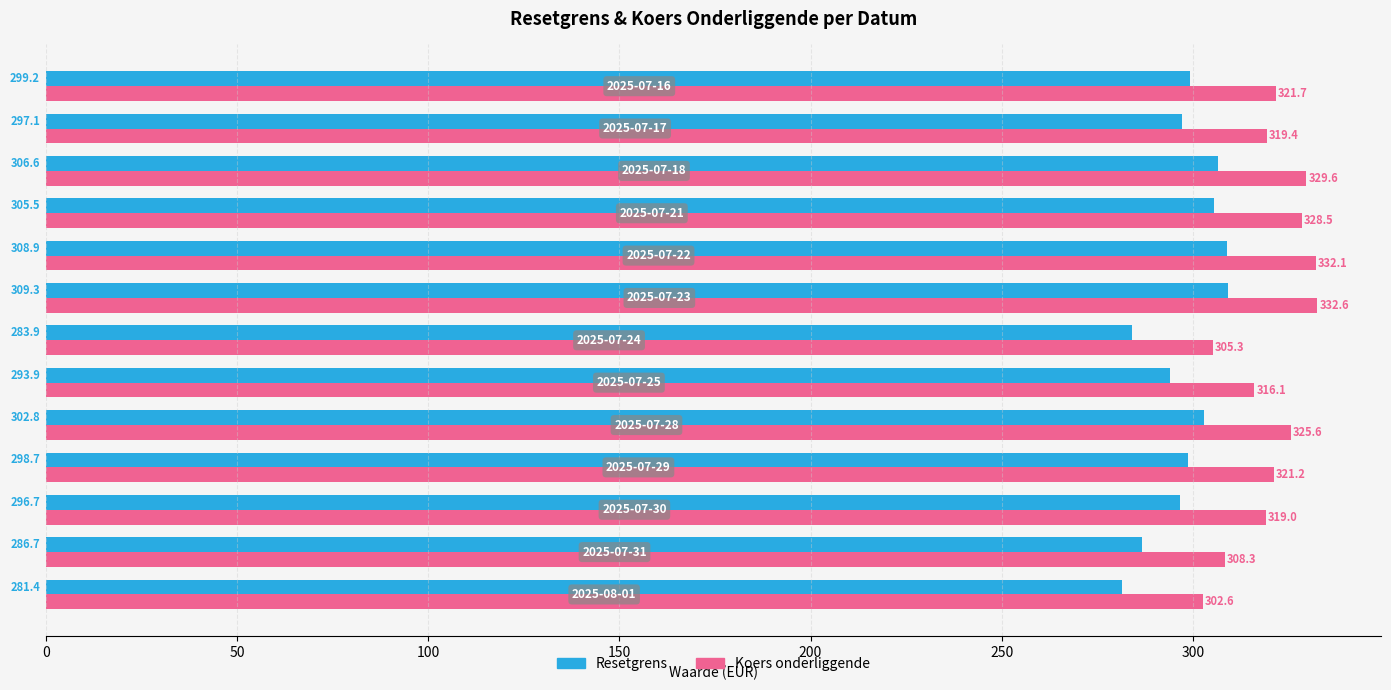

Which series has the largest total across all categories?

Koers onderliggende